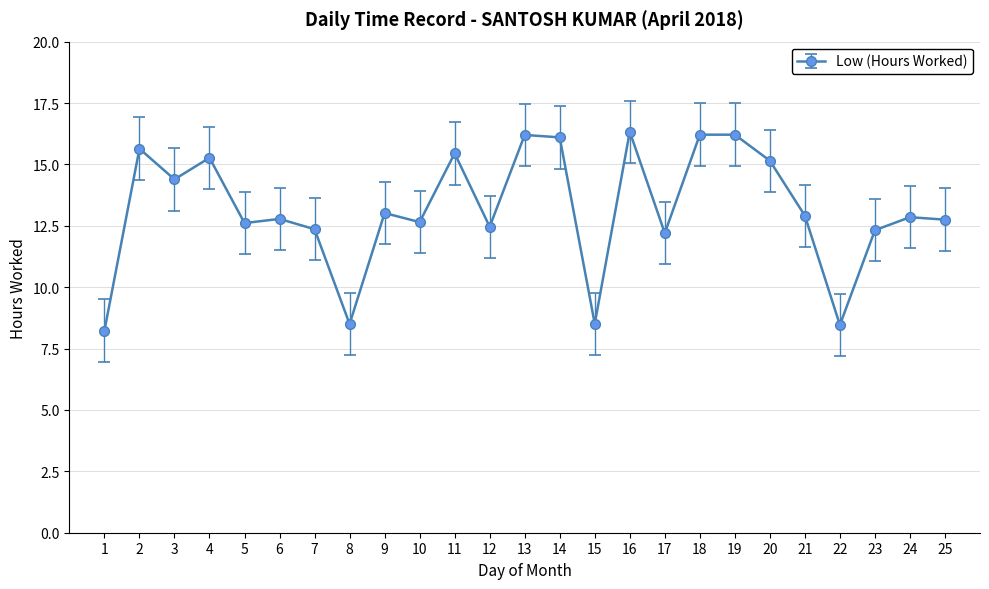

True or false: the data shows 12.8 at 24.

True